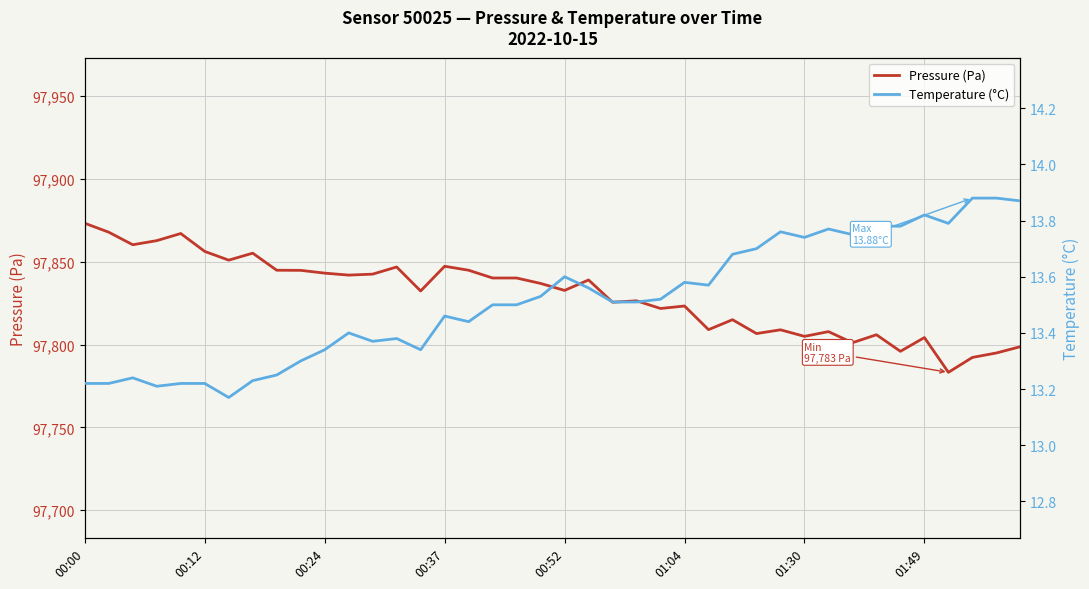

What is the approximate value of Pressure (Pa) at 28?

97806.7